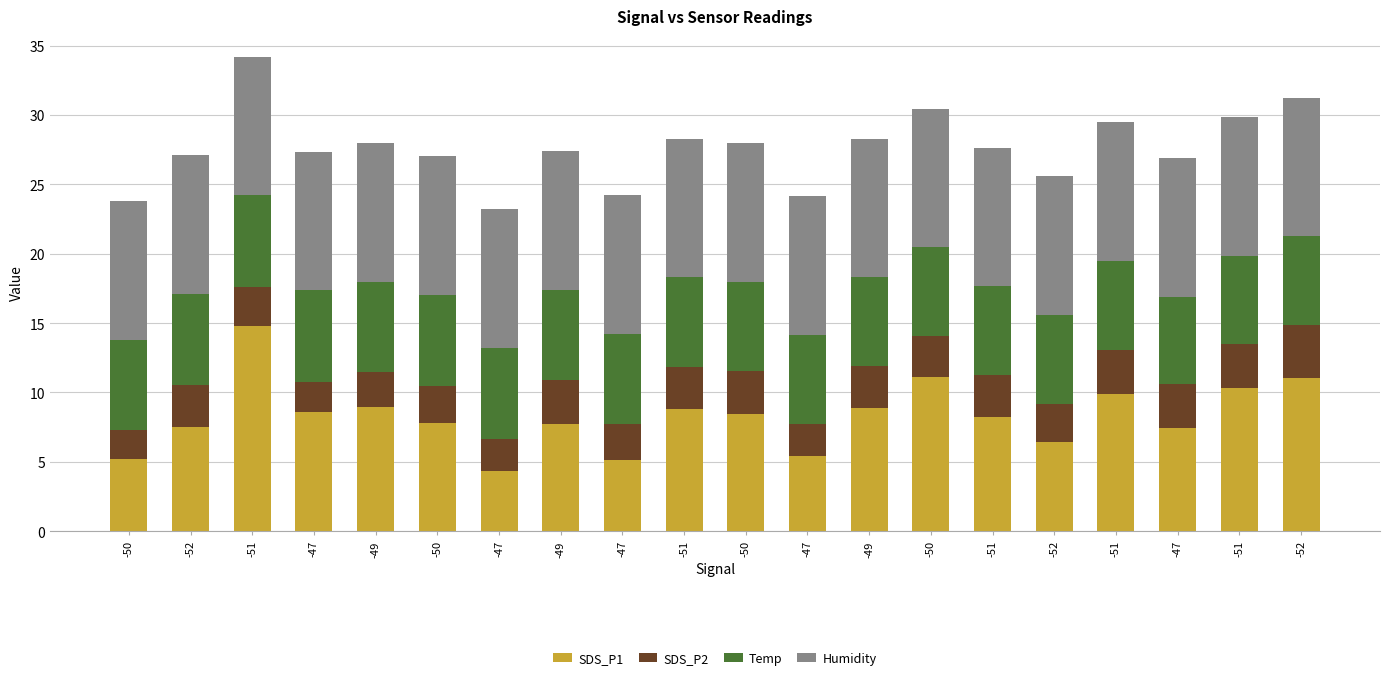

The value of Temp at -50 is 6.4. True or false?

True